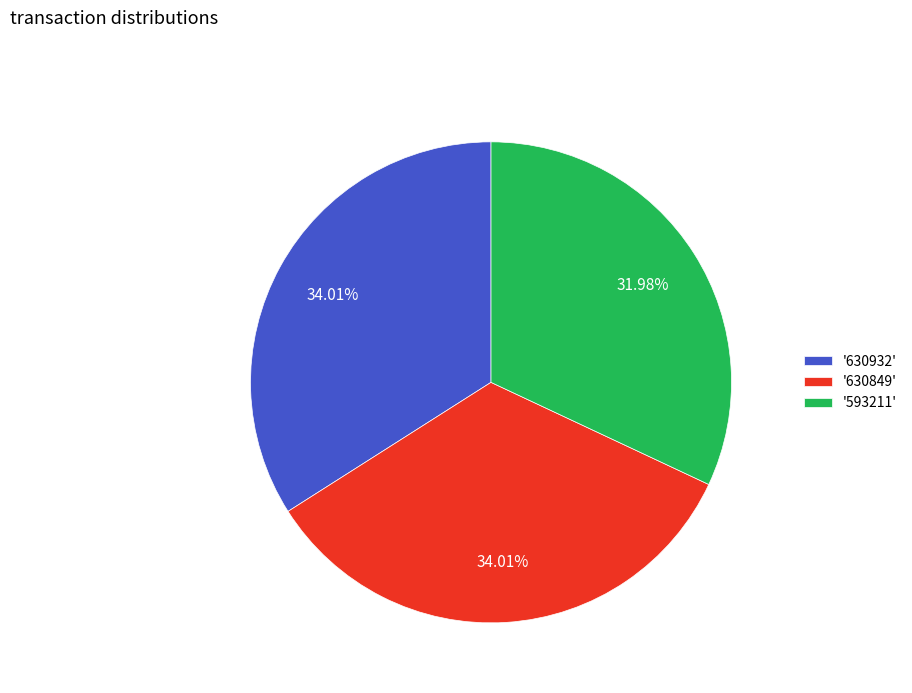

How many segments does this pie chart have?

3